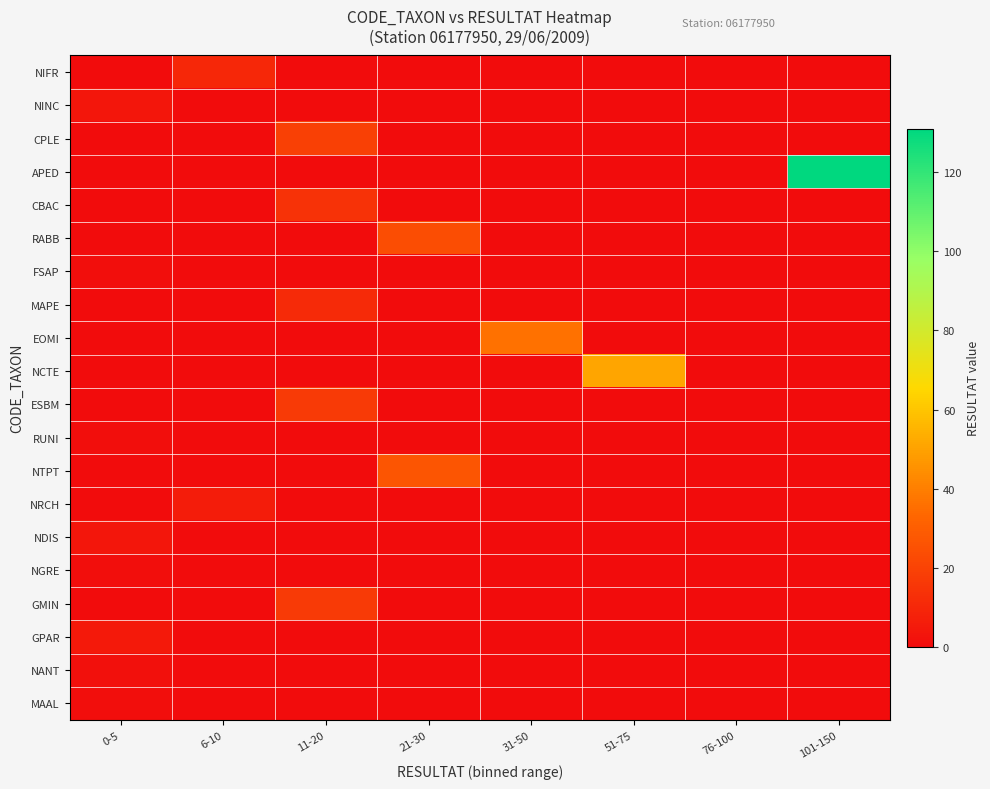

Reading left to right, extract all data points from this chart.

NIFR: 0-5=0	6-10=10	11-20=0	21-30=0	31-50=0	51-75=0	76-100=0	101-150=0
NINC: 0-5=4	6-10=0	11-20=0	21-30=0	31-50=0	51-75=0	76-100=0	101-150=0
CPLE: 0-5=0	6-10=0	11-20=19	21-30=0	31-50=0	51-75=0	76-100=0	101-150=0
APED: 0-5=0	6-10=0	11-20=0	21-30=0	31-50=0	51-75=0	76-100=0	101-150=131
CBAC: 0-5=0	6-10=0	11-20=14	21-30=0	31-50=0	51-75=0	76-100=0	101-150=0
RABB: 0-5=0	6-10=0	11-20=0	21-30=24	31-50=0	51-75=0	76-100=0	101-150=0
FSAP: 0-5=1	6-10=0	11-20=0	21-30=0	31-50=0	51-75=0	76-100=0	101-150=0
MAPE: 0-5=0	6-10=0	11-20=11	21-30=0	31-50=0	51-75=0	76-100=0	101-150=0
EOMI: 0-5=0	6-10=0	11-20=0	21-30=0	31-50=36	51-75=0	76-100=0	101-150=0
NCTE: 0-5=0	6-10=0	11-20=0	21-30=0	31-50=0	51-75=51	76-100=0	101-150=0
ESBM: 0-5=0	6-10=0	11-20=17	21-30=0	31-50=0	51-75=0	76-100=0	101-150=0
RUNI: 0-5=1	6-10=0	11-20=0	21-30=0	31-50=0	51-75=0	76-100=0	101-150=0
NTPT: 0-5=0	6-10=0	11-20=0	21-30=27	31-50=0	51-75=0	76-100=0	101-150=0
NRCH: 0-5=0	6-10=6	11-20=0	21-30=0	31-50=0	51-75=0	76-100=0	101-150=0
NDIS: 0-5=4	6-10=0	11-20=0	21-30=0	31-50=0	51-75=0	76-100=0	101-150=0
NGRE: 0-5=1	6-10=0	11-20=0	21-30=0	31-50=0	51-75=0	76-100=0	101-150=0
GMIN: 0-5=0	6-10=0	11-20=17	21-30=0	31-50=0	51-75=0	76-100=0	101-150=0
GPAR: 0-5=5	6-10=0	11-20=0	21-30=0	31-50=0	51-75=0	76-100=0	101-150=0
NANT: 0-5=2	6-10=0	11-20=0	21-30=0	31-50=0	51-75=0	76-100=0	101-150=0
MAAL: 0-5=1	6-10=0	11-20=0	21-30=0	31-50=0	51-75=0	76-100=0	101-150=0